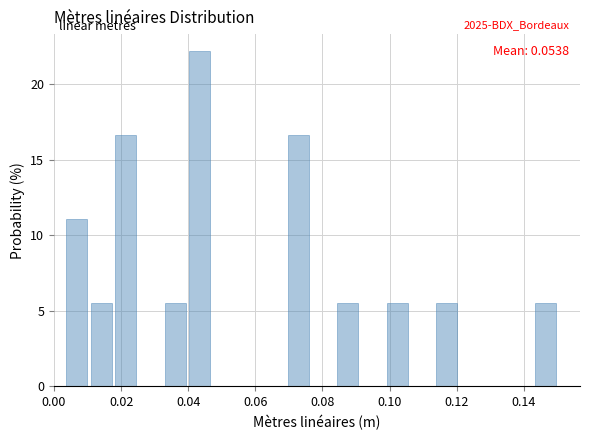

Read against the x-axis, roughly where is the centre of the tallest bar?

0.044